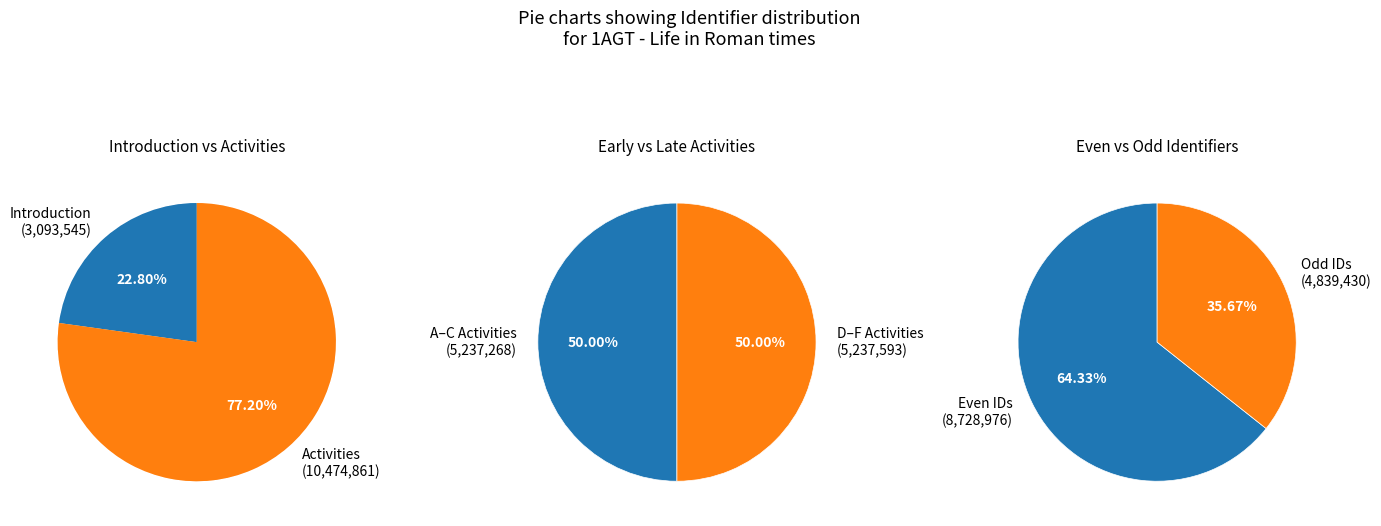

The B) Create your profile slice represents 19% of the pie. True or false?

False